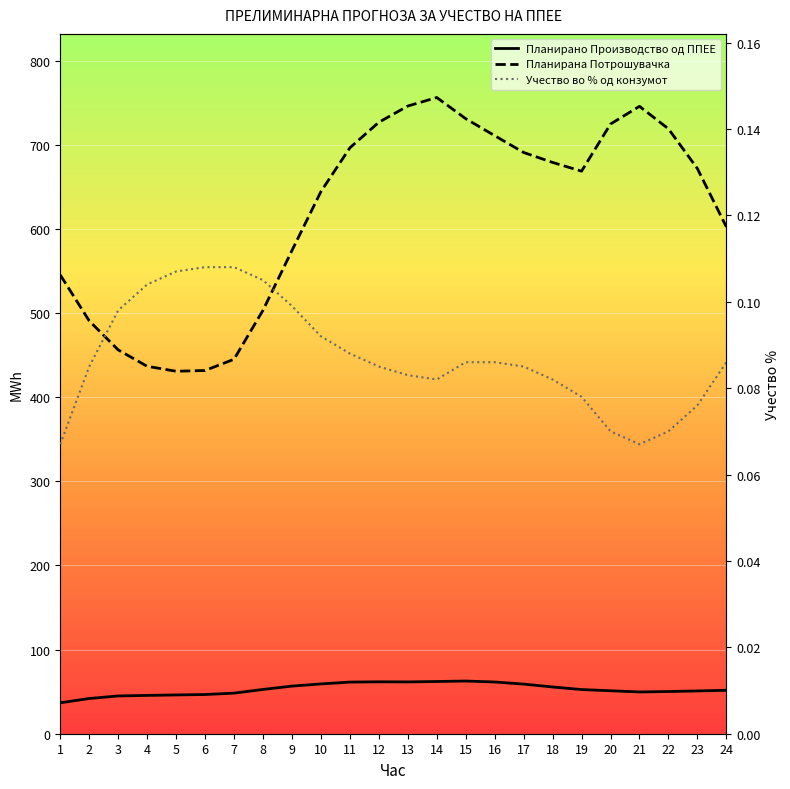

At which category does Планирано Производство од ППЕЕ reach its first local valley?

13